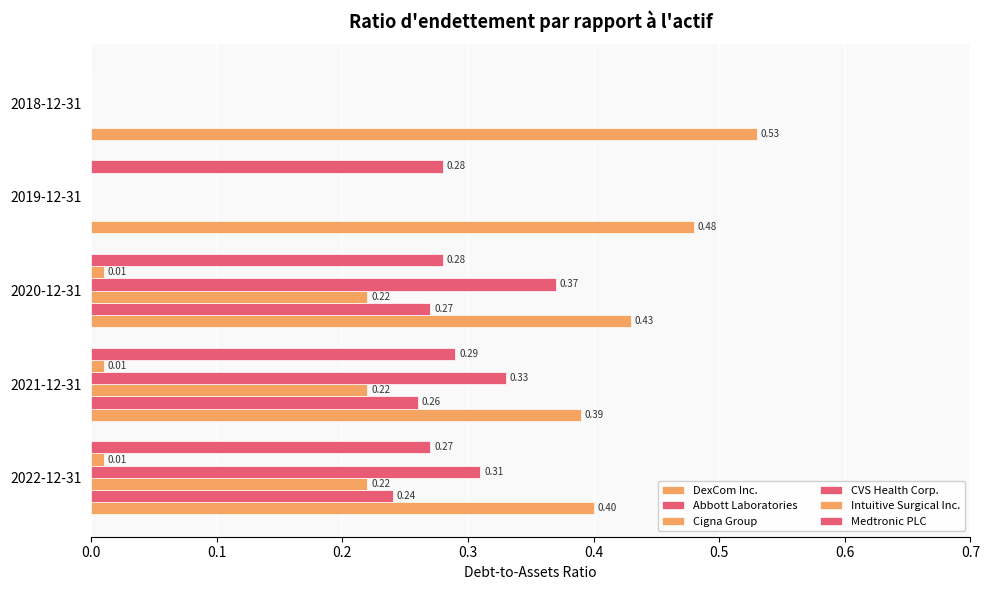

How many data points in Abbott Laboratories are above 0?

3